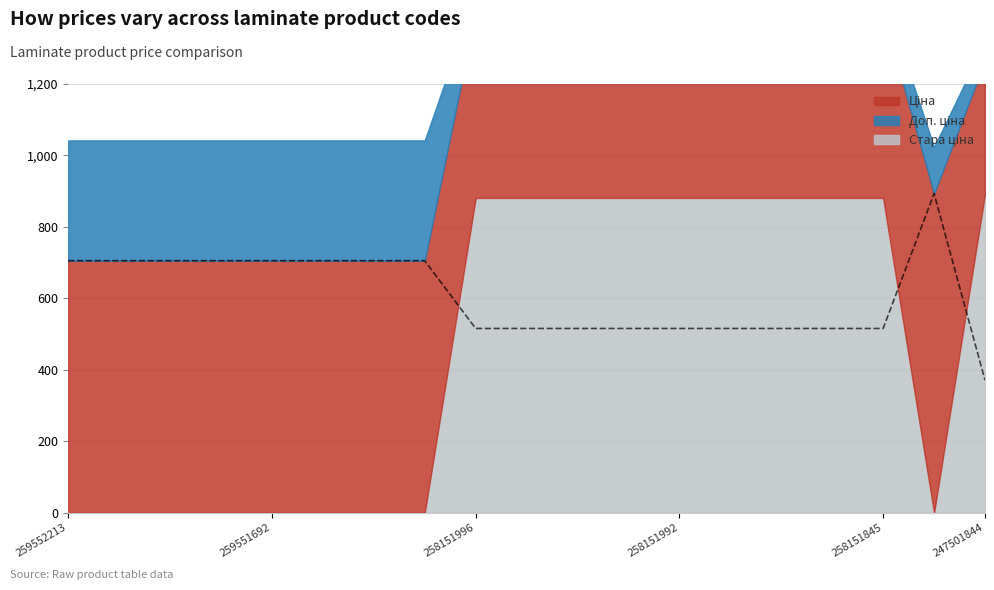

Which series has the largest total across all categories?

Доп. ціна